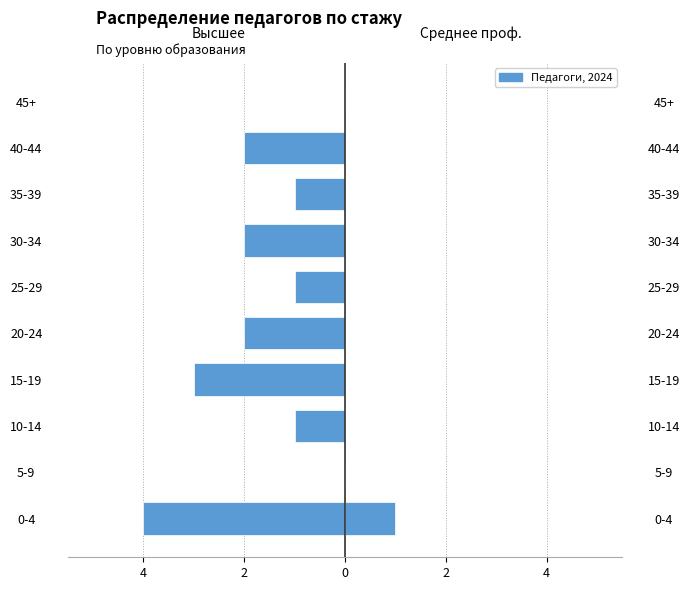

How many bars are there in total?

20